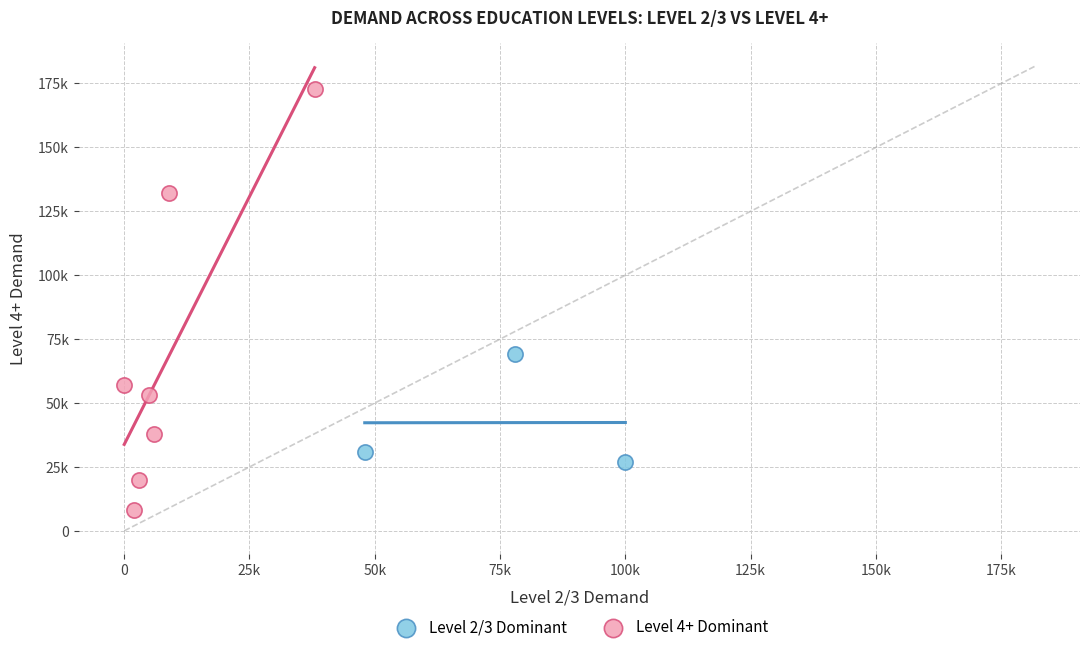

What are all the series names shown in the legend?

Level 2/3 Dominant, Level 4+ Dominant